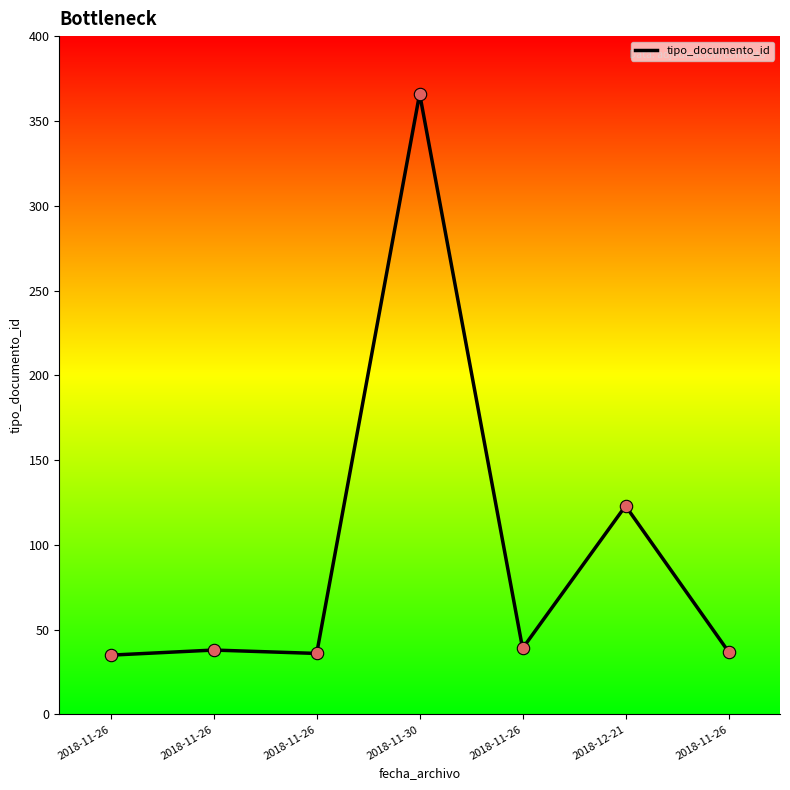

How many distinct data groups are displayed?

1